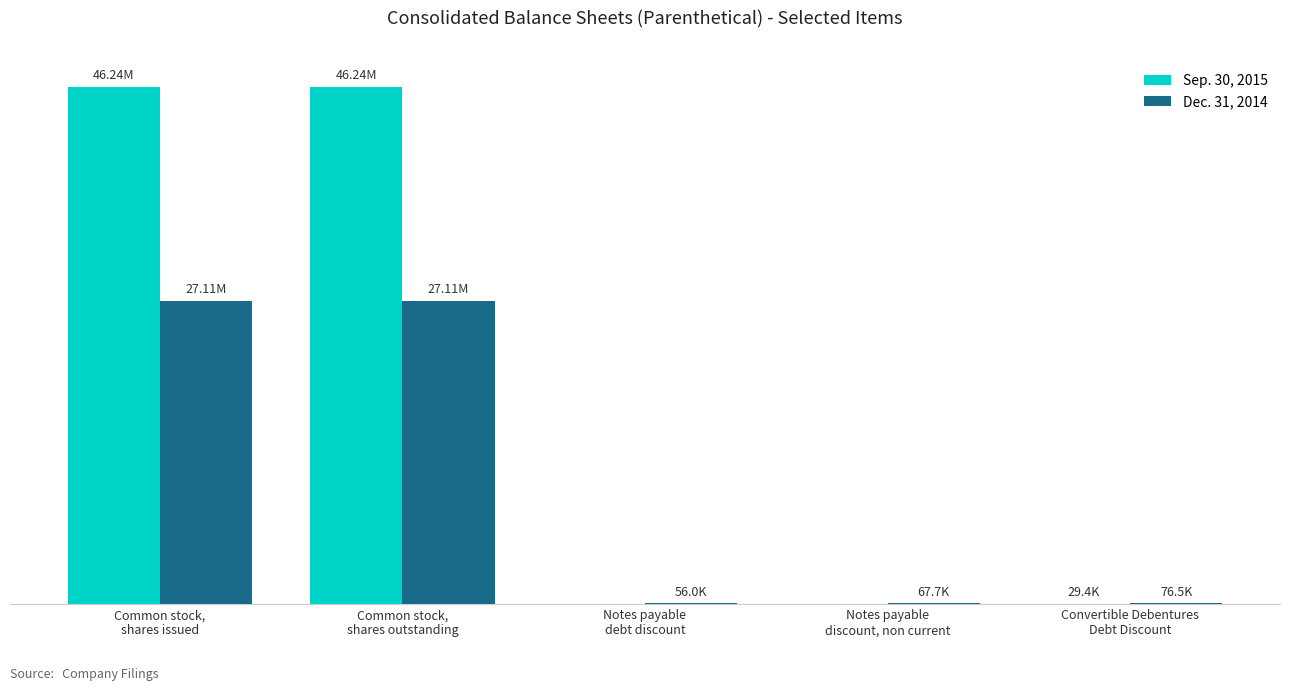

Reading left to right, what are all the values shown in this chart?

Sep. 30, 2015: 46241230	46241230	0	0	29384
Dec. 31, 2014: 27112263	27112263	55982	67726	76492